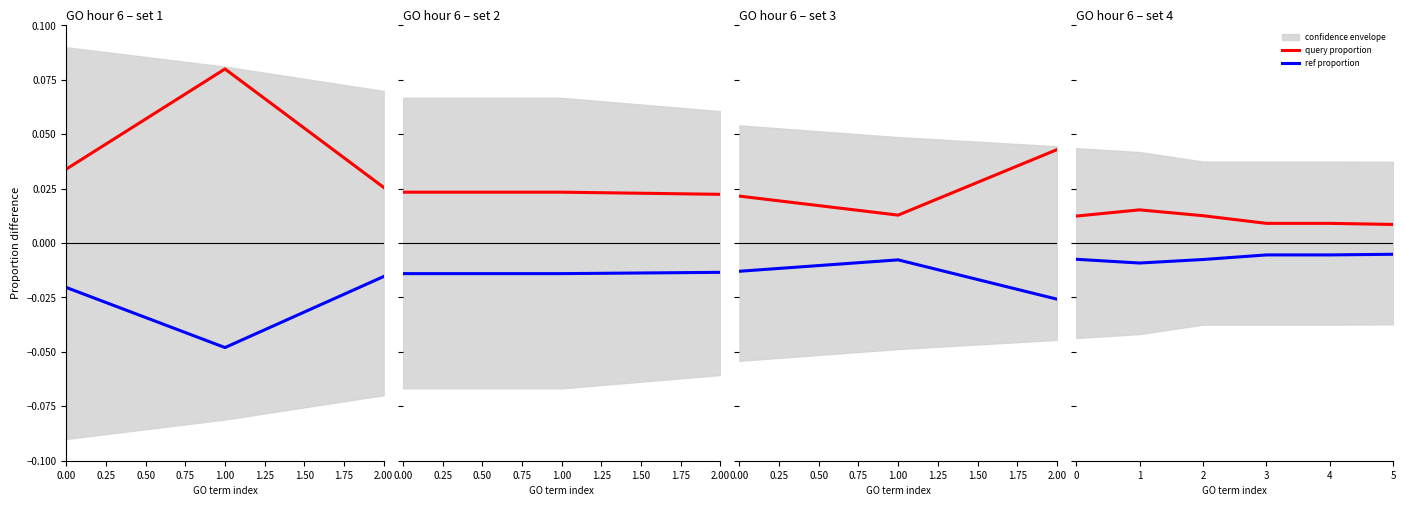

How many lines are shown in the chart?

2